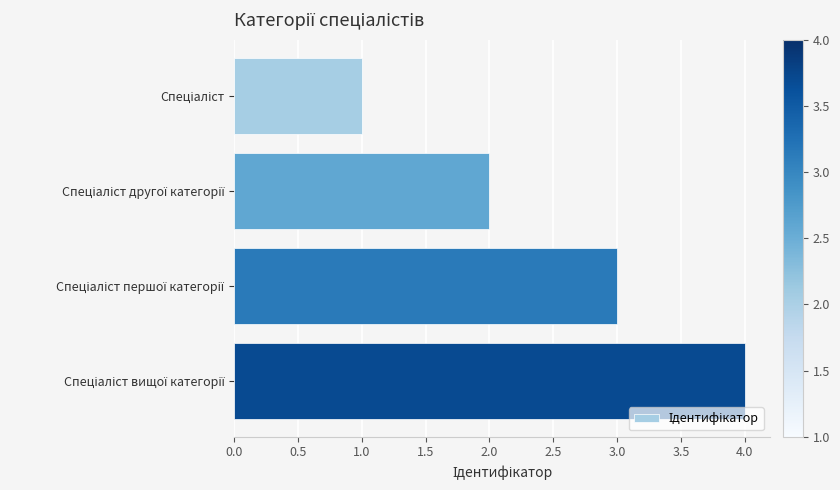

What is the difference between the maximum and minimum values?

3